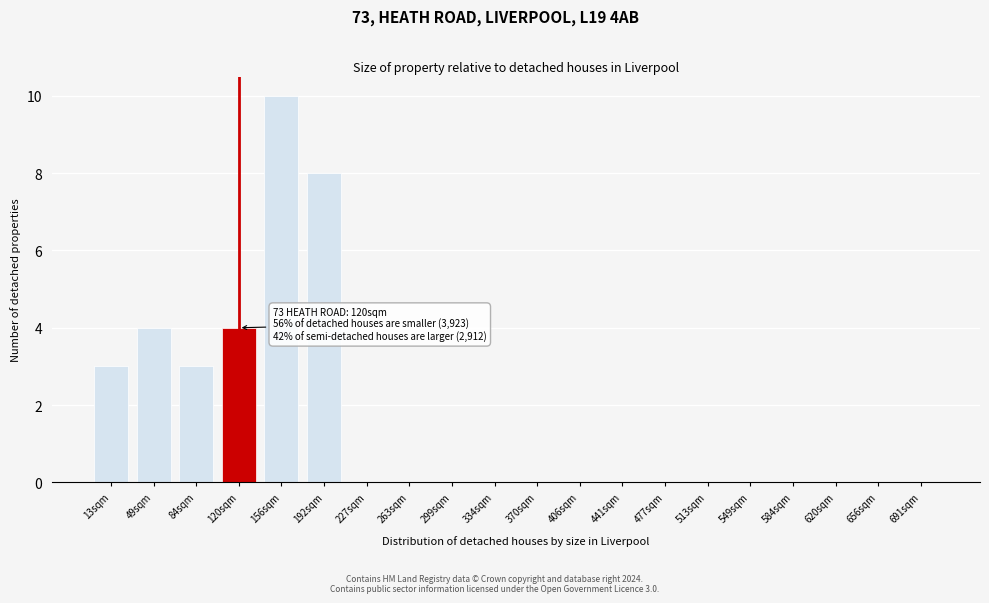

Reading right to left, extract all data points from this chart.

691sqm=0	656sqm=0	620sqm=0	584sqm=0	549sqm=0	513sqm=0	477sqm=0	441sqm=0	406sqm=0	370sqm=0	334sqm=0	299sqm=0	263sqm=0	227sqm=0	192sqm=8	156sqm=10	120sqm=4	84sqm=3	49sqm=4	13sqm=3